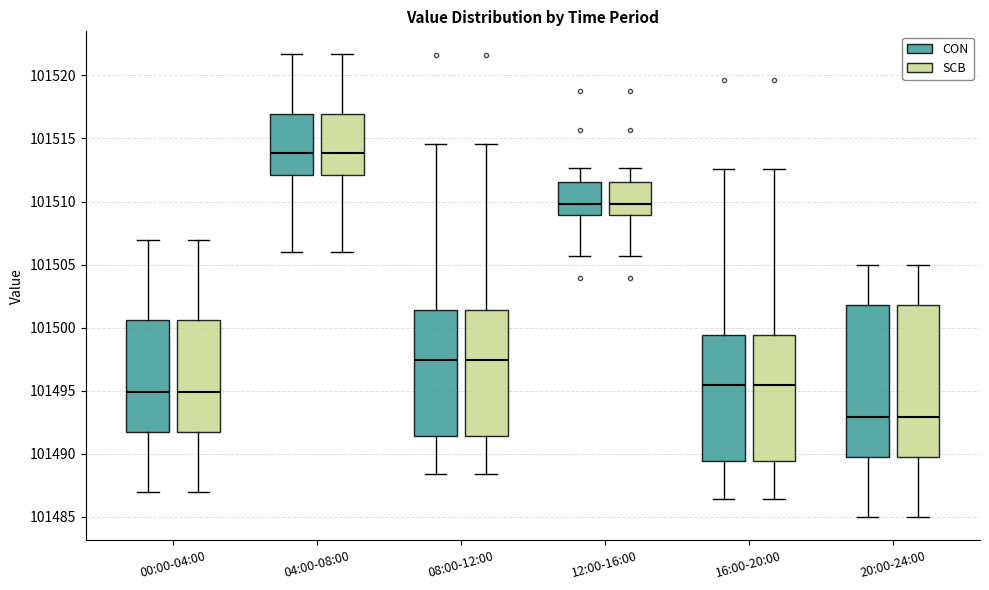

Where does the median line of the box for 12:00-16:00 (SCB) sit on the y-axis? The values are not printed on the chart, so give them approximately, as read against the axis.

101510.0